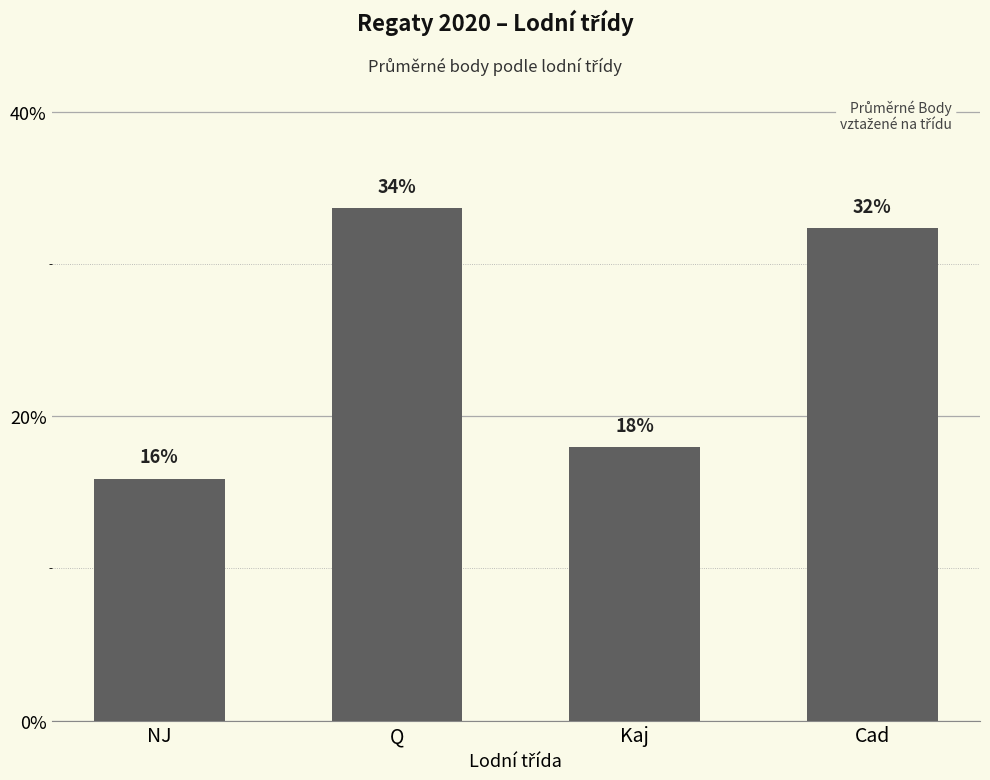

Reading right to left, list all the values displayed in this chart.

Cad=32.4	Kaj=18.0	Q=33.7	NJ=15.9